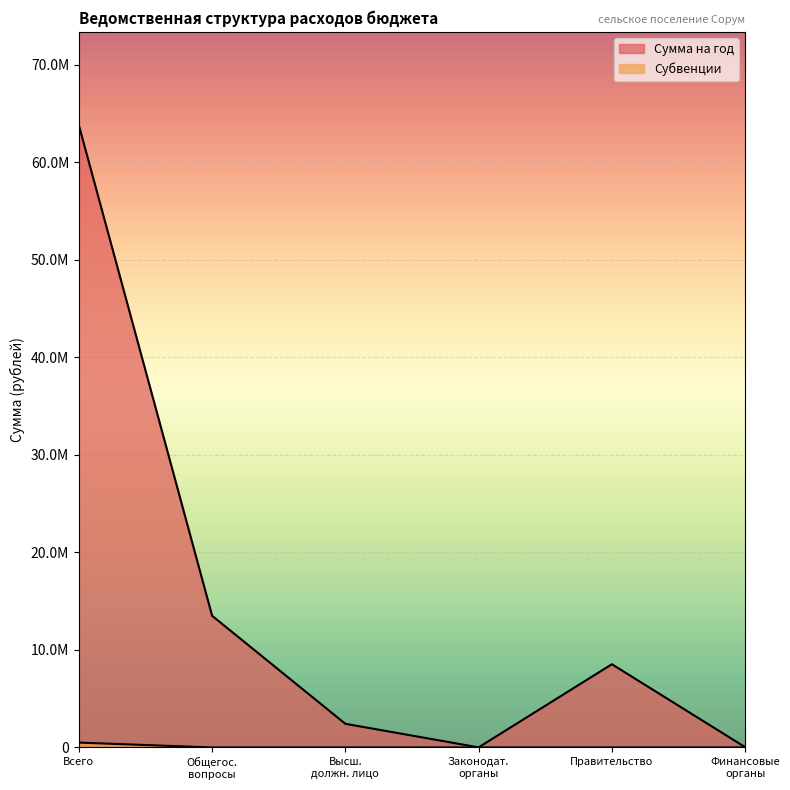

Which has a higher value, Финансовые органы or Законодат. органы?

Финансовые органы